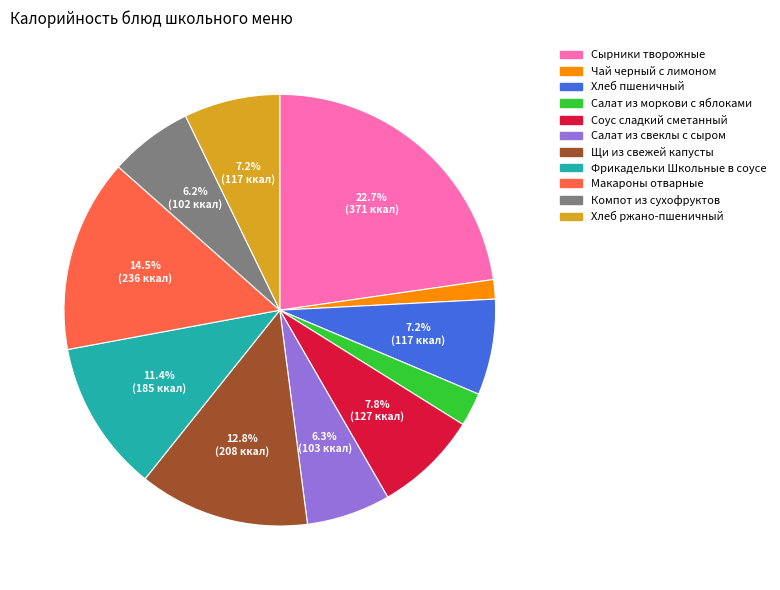

Does Фрикадельки Школьные в соусе account for over 50% of the chart?

No